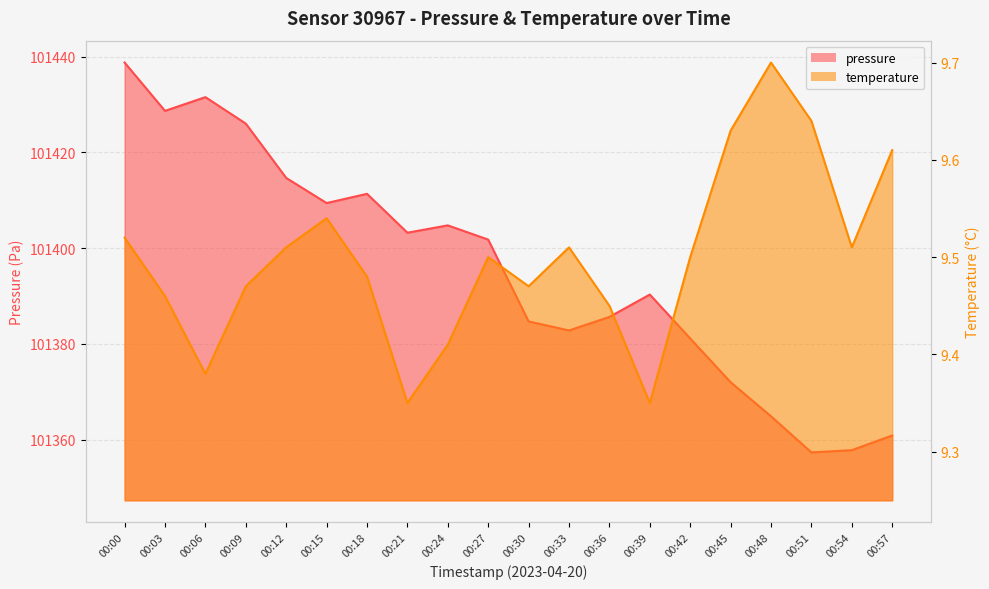

Which series has the largest range (max minus min)?

pressure